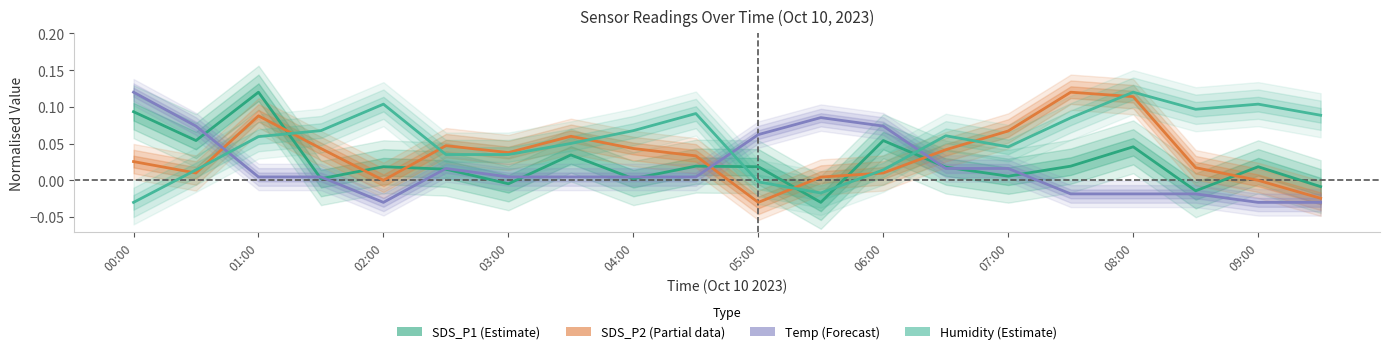

What is the maximum value shown in the chart?

0.1